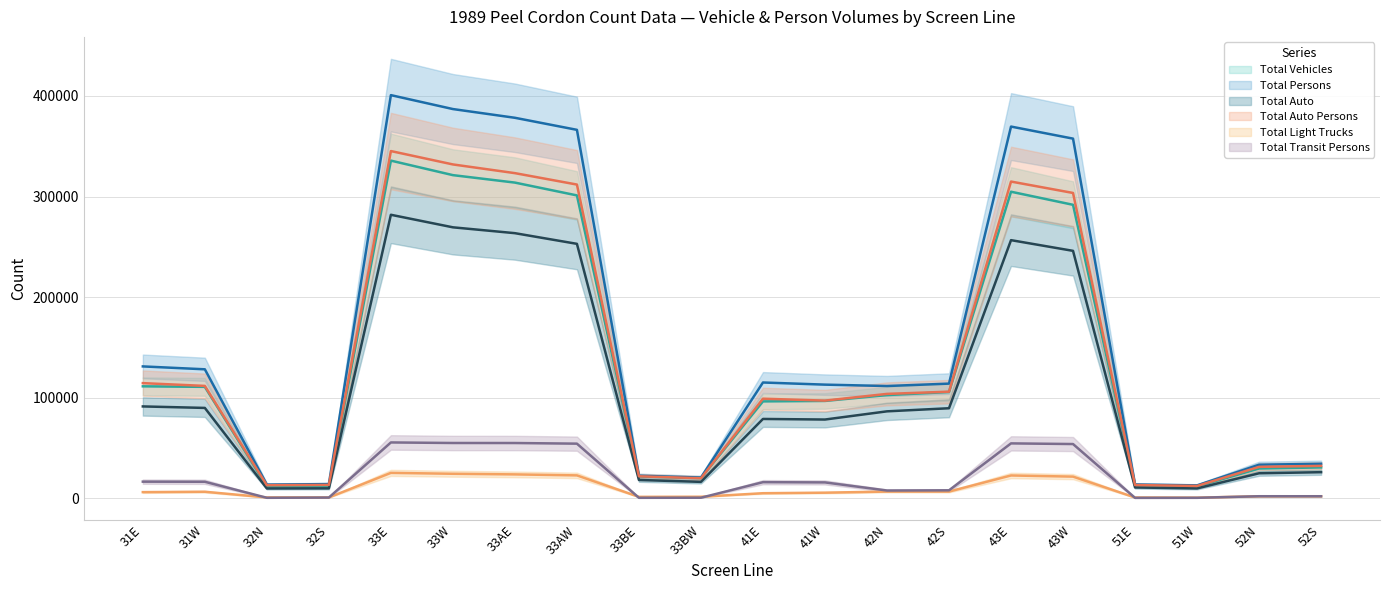

Does the chart have visible grid lines?

Yes